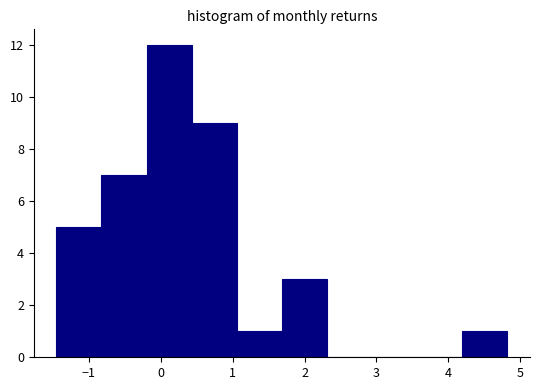

Reading left to right, list every bar in this chart as the range it spans on the x-axis followed by its height. Neither the bar edges nor the heights are printed on the chart, so give them approximately, as read against the axes.

-1.4 to -0.8: 5
-0.8 to -0.2: 7
-0.2 to 0.4: 12
0.4 to 1.1: 9
1.1 to 1.7: 1
1.7 to 2.3: 3
2.3 to 2.9: 0
2.9 to 3.6: 0
3.6 to 4.2: 0
4.2 to 4.8: 1